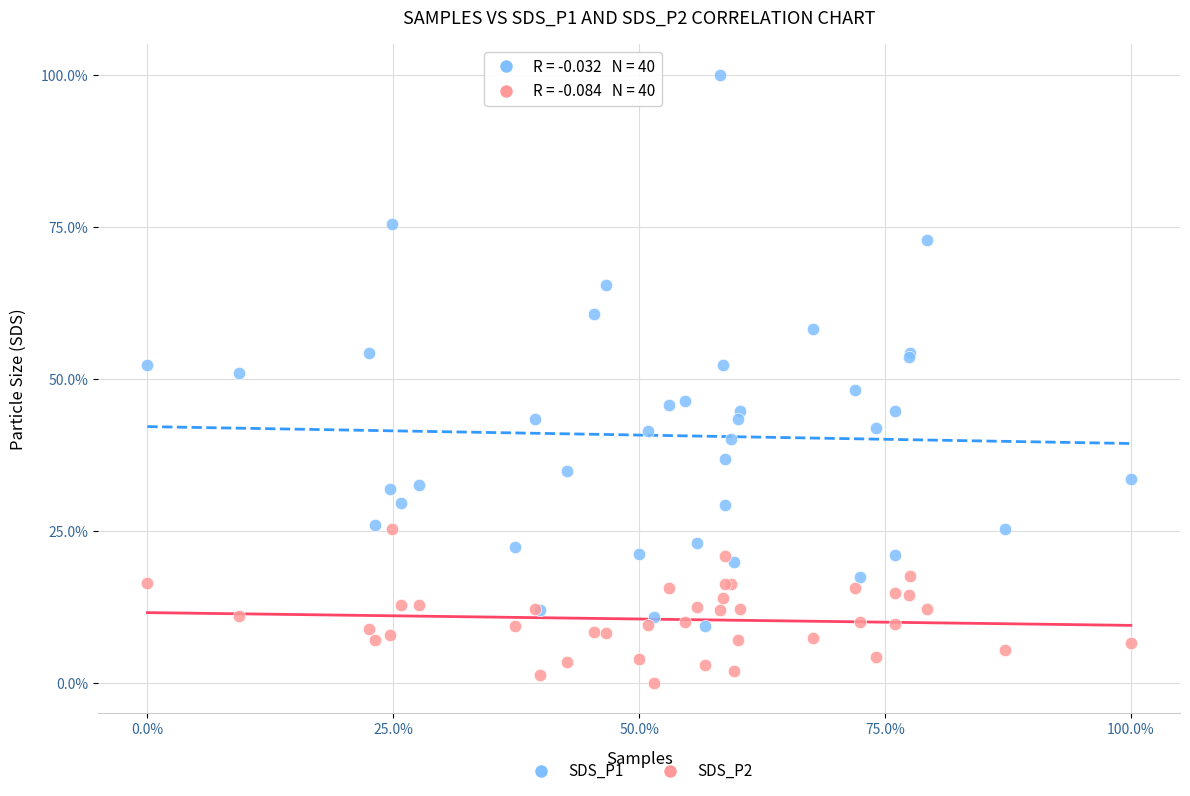

Which series has the widest spread of Y values?

SDS_P1